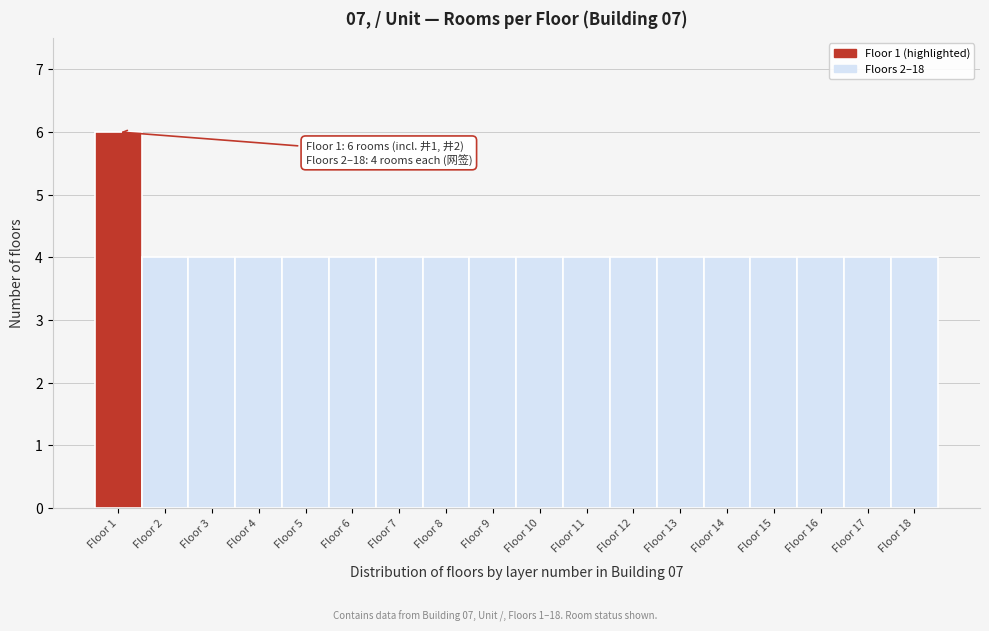

Over which range of the x-axis is the bar tallest?

0.5 to 1.5